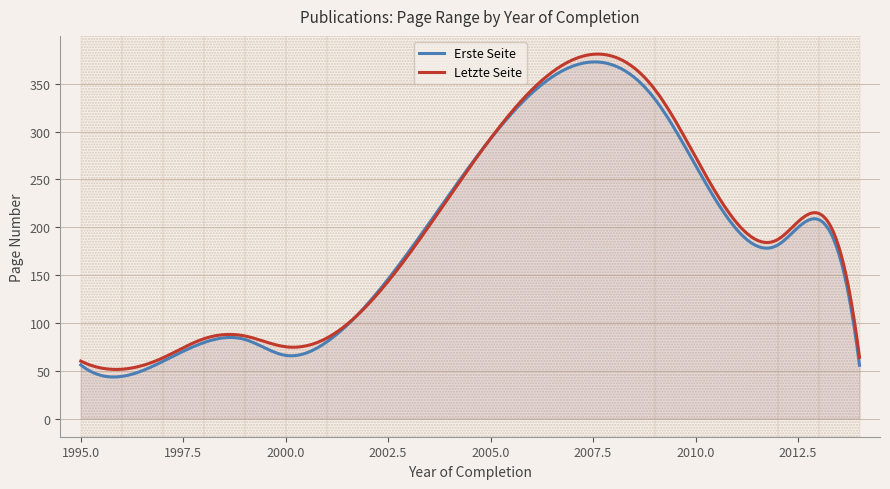

What is the minimum value shown in the chart?

43.4